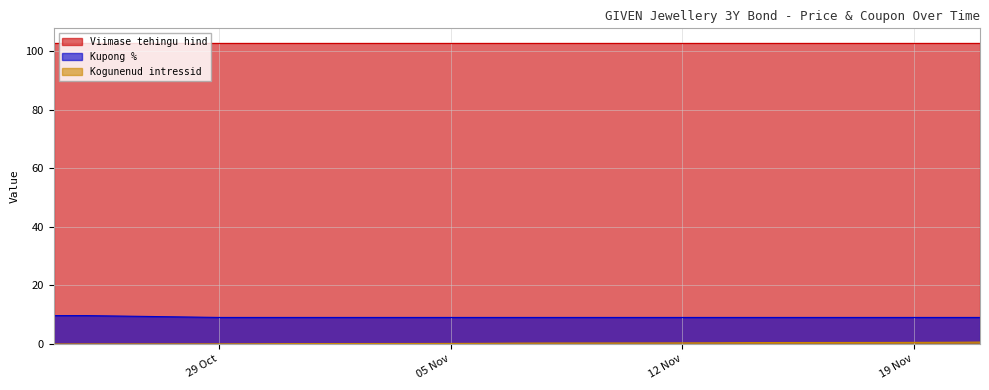

True or false: Kogunenud intressid has a value of 0.6 at 2024-11-21.

True